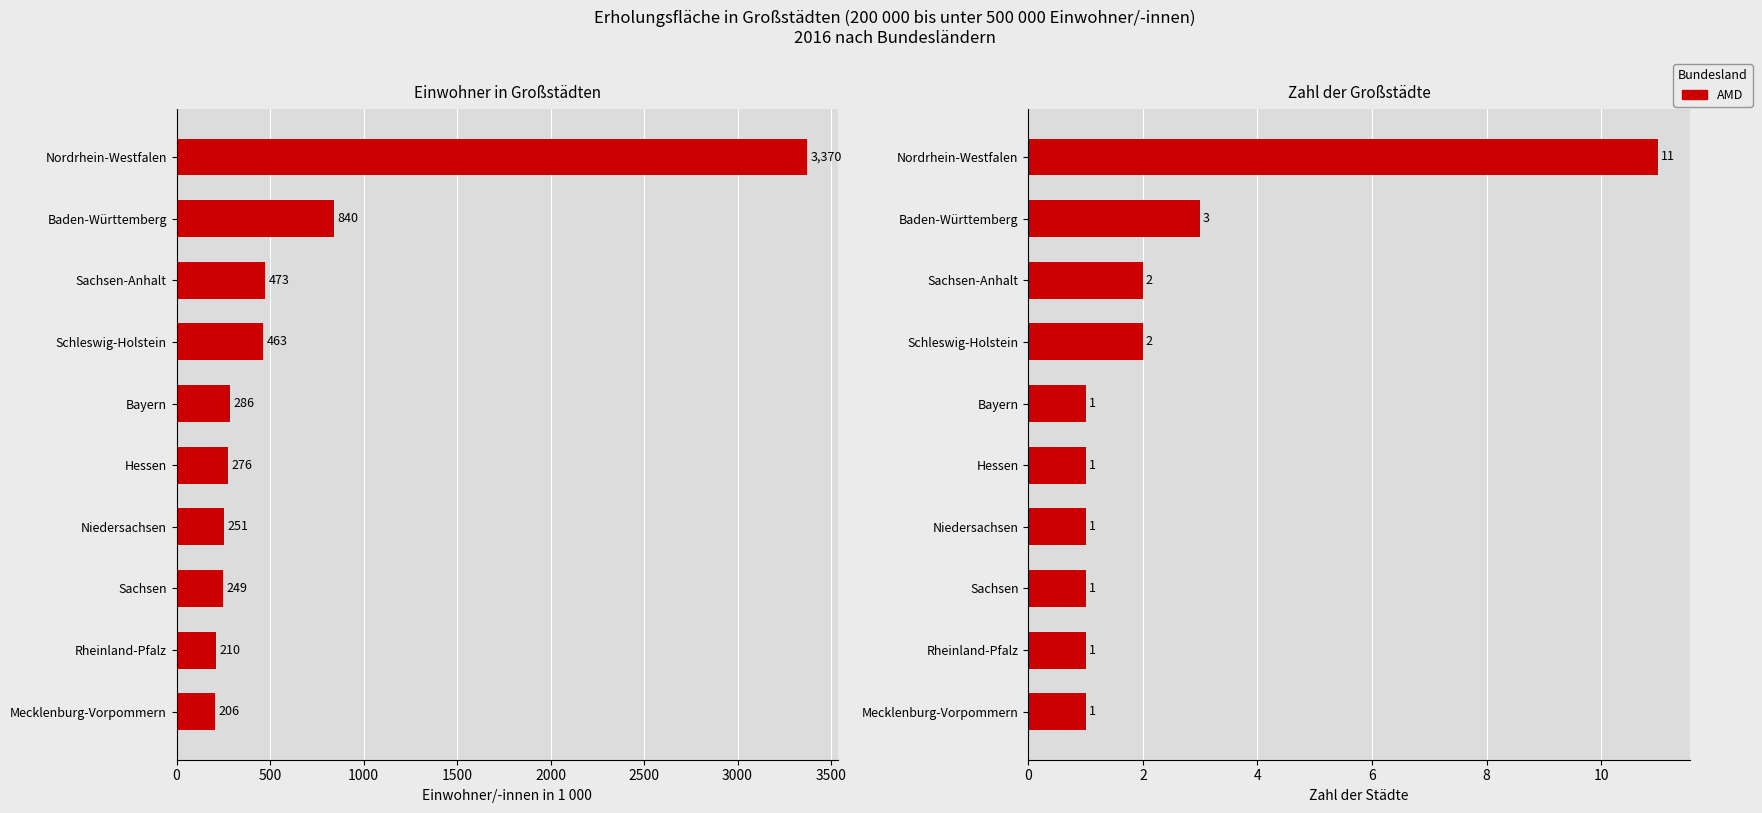

Does the chart contain any negative values?

No